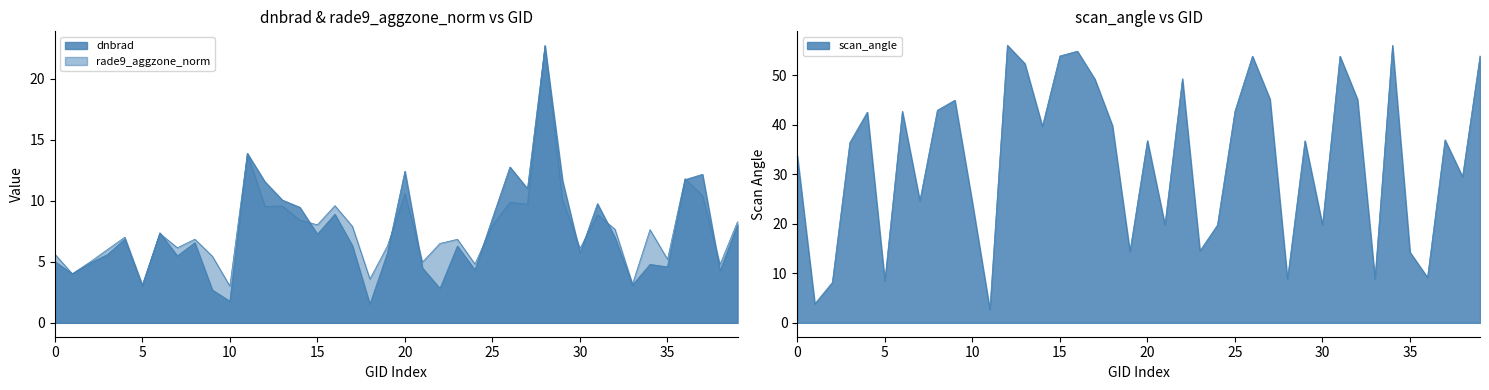

What is the minimum value for dnbrad?

1.5